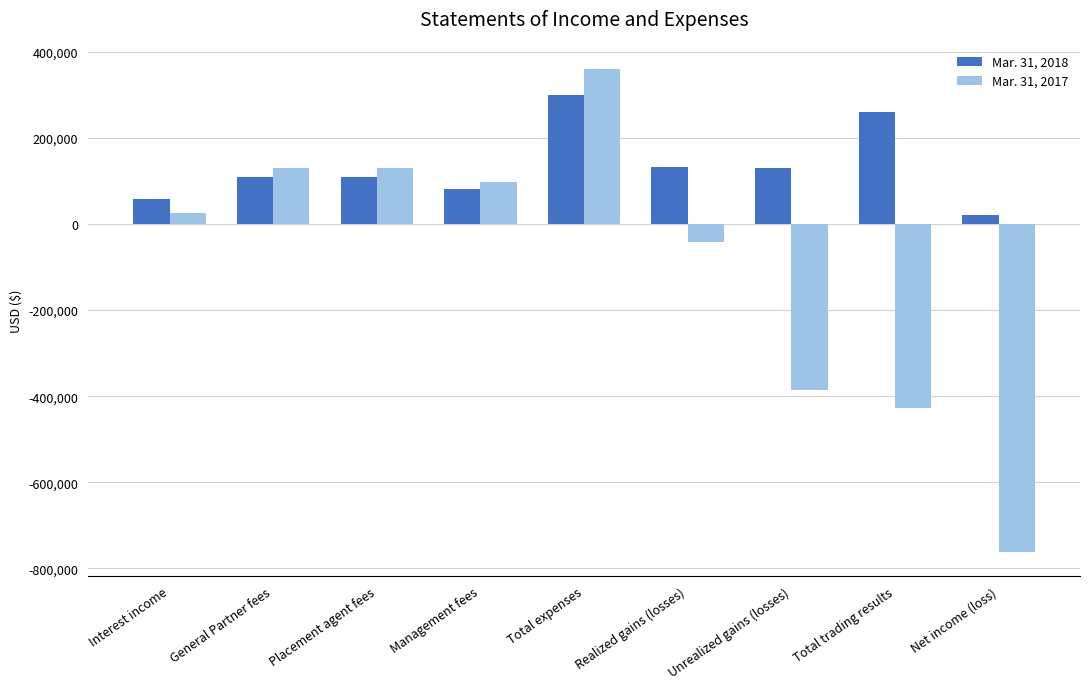

What is the spread (max minus min) of values at Total trading results?

688575